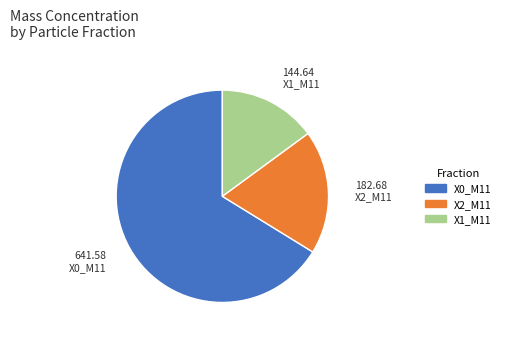

Rank the categories by value from highest to lowest.

X0_M11, X2_M11, X1_M11